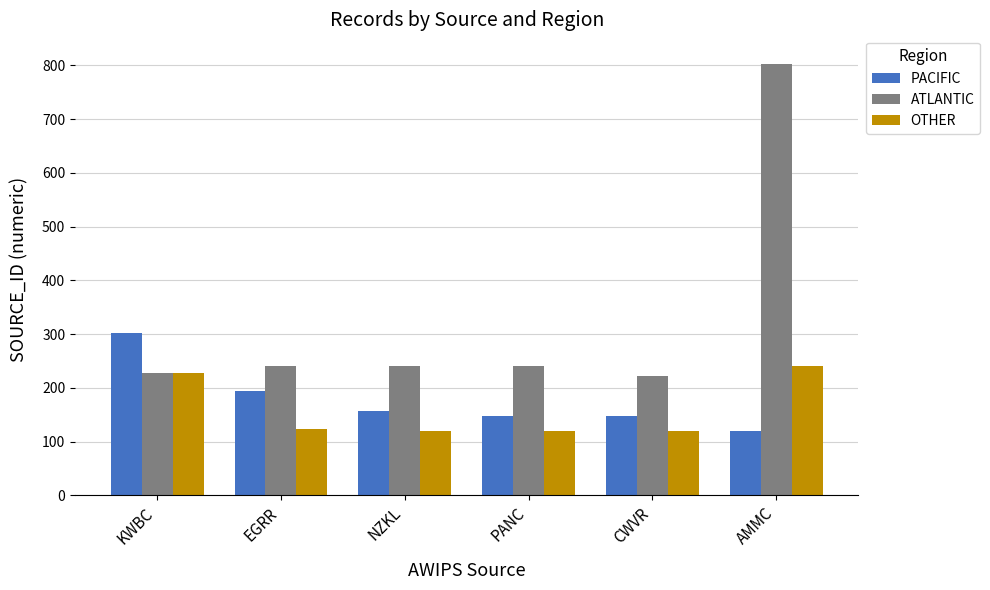

At how many categories does at least one series exceed 572?

1